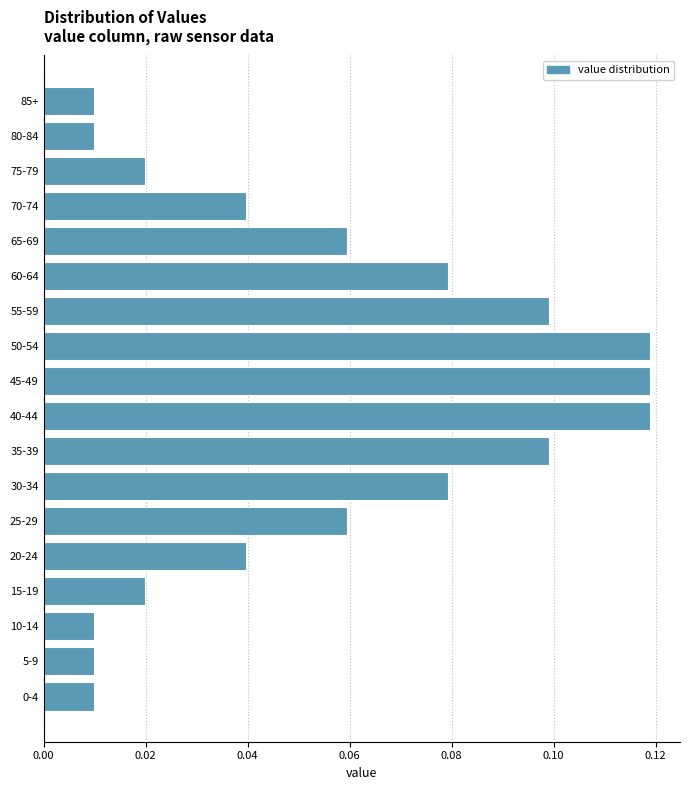

What is the sum of all values?

1.0